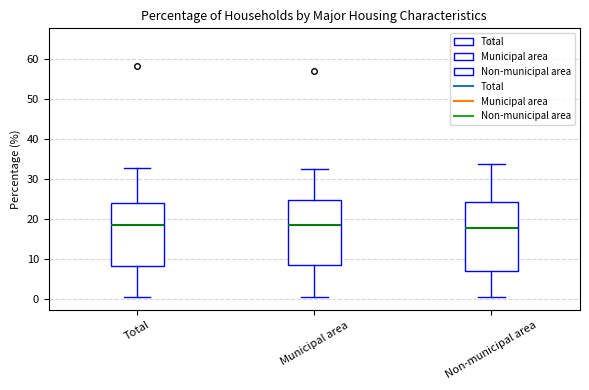

Comparing the boxes themselves (not the whiskers), which one is the tallest?

Non-municipal area